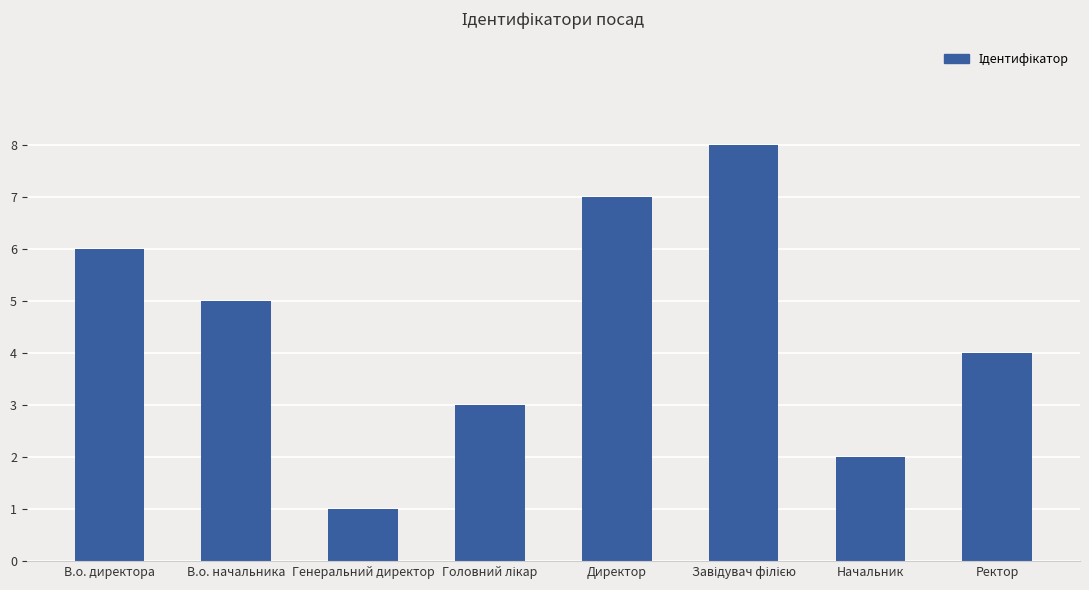

The chart shows a value of 4 at Директор. True or false?

False